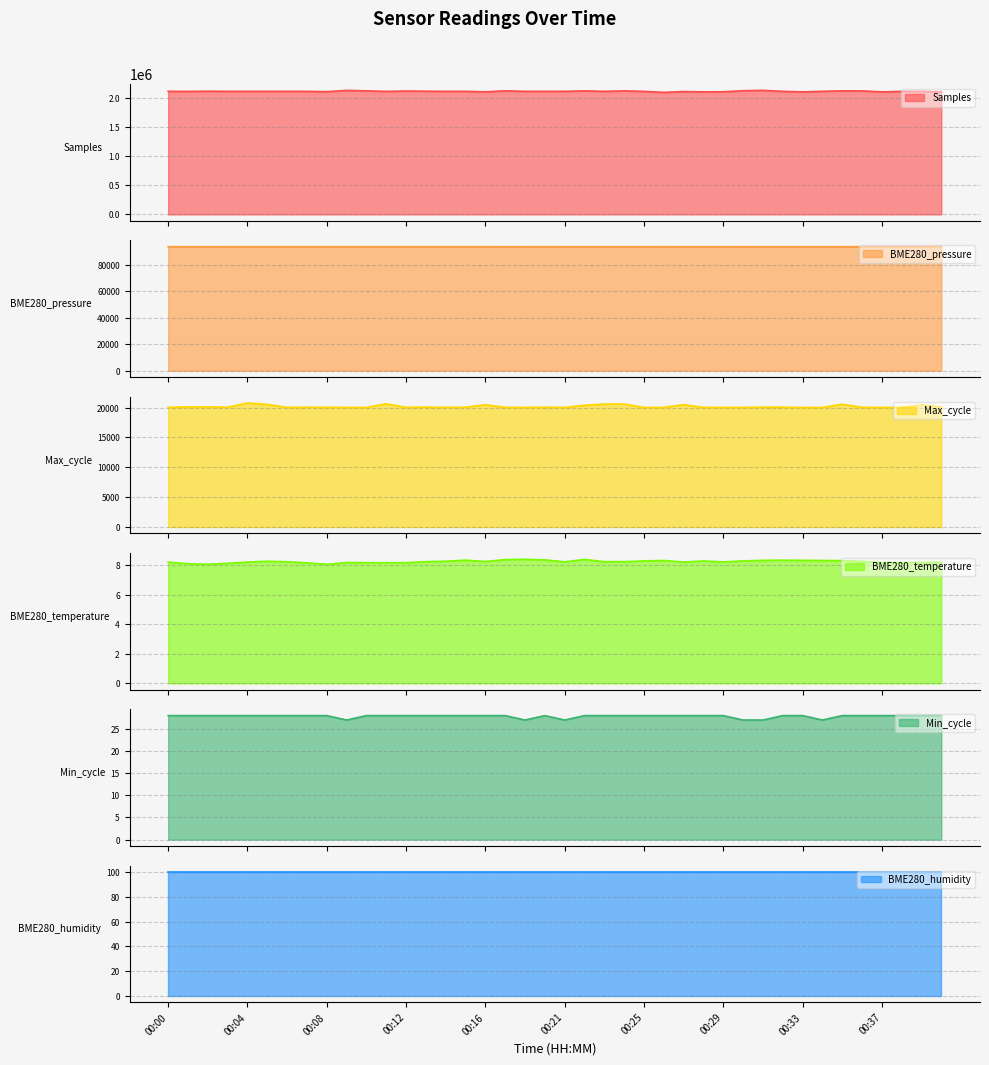

At which category does BME280_pressure reach its first local peak?

00:05